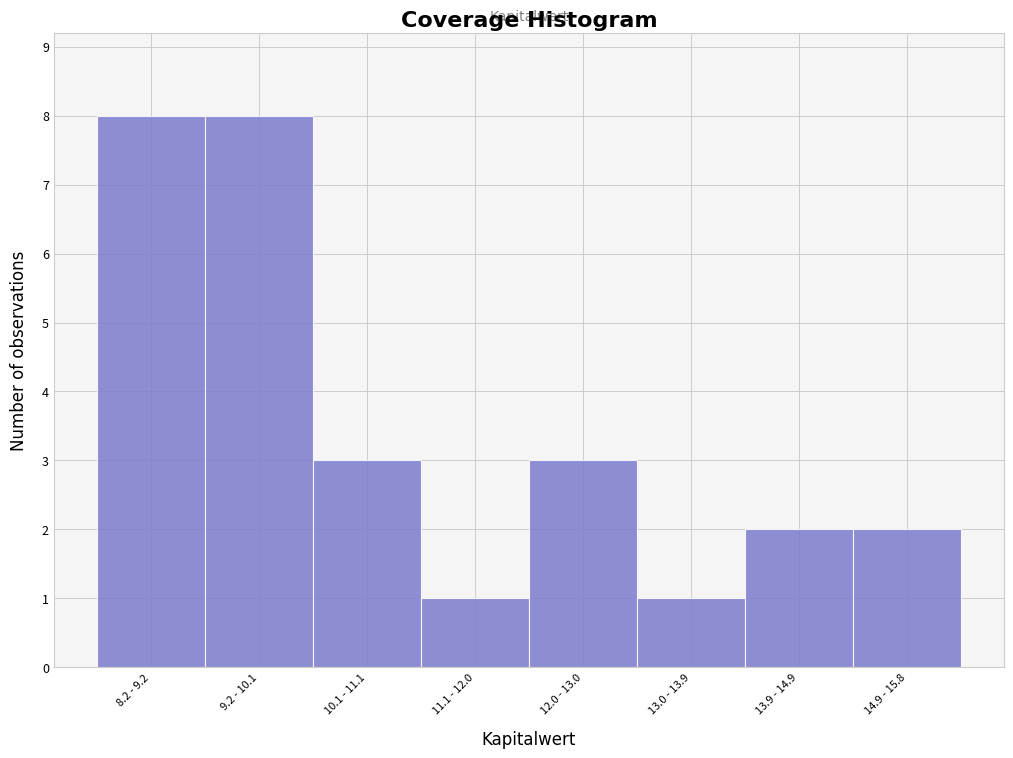

Reading right to left, list all the values displayed in this chart.

14.9 - 15.8=2	13.9 - 14.9=2	13.0 - 13.9=1	12.0 - 13.0=3	11.1 - 12.0=1	10.1 - 11.1=3	9.2 - 10.1=8	8.2 - 9.2=8